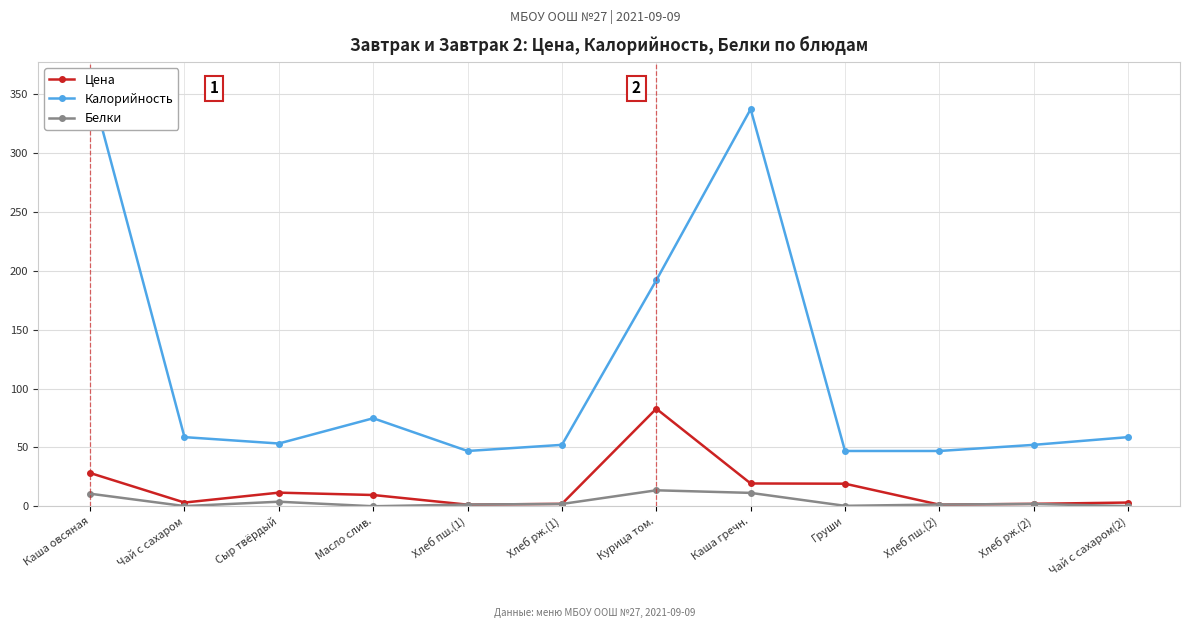

True or false: Калорийность has a value of 58.8 at Чай с сахаром.

True